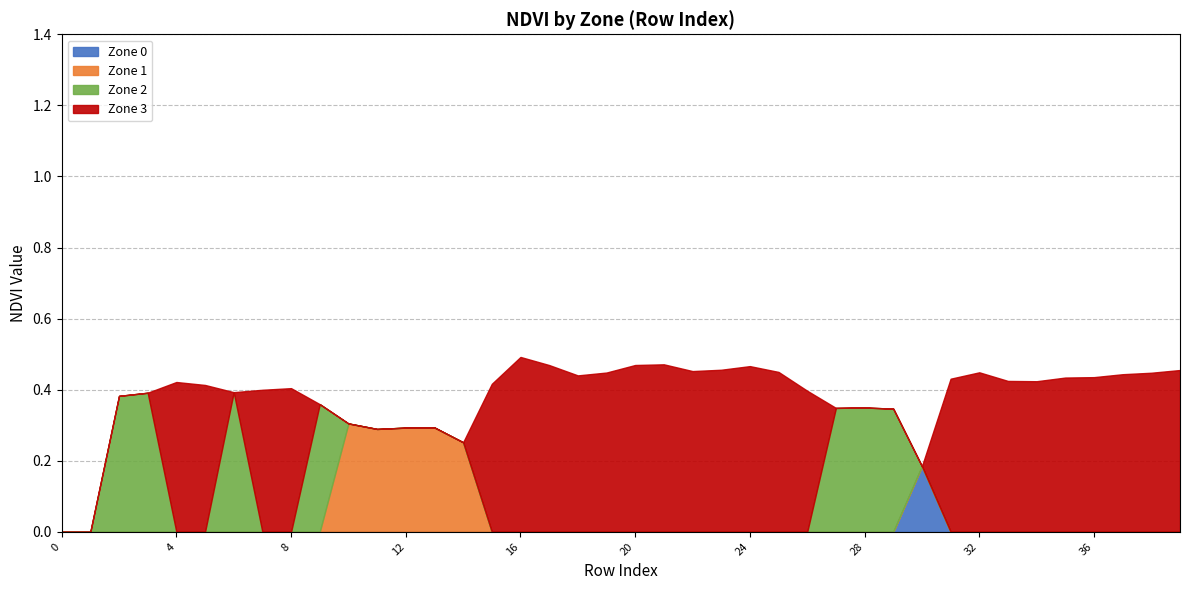

Reading left to right, extract all data points from this chart.

Zone 0: 0.0	0.0	0.0	0.0	0.0	0.0	0.0	0.0	0.0	0.0	0.0	0.0	0.0	0.0	0.0	0.0	0.0	0.0	0.0	0.0	0.0	0.0	0.0	0.0	0.0	0.0	0.0	0.0	0.0	0.0	0.2	0.0	0.0	0.0	0.0	0.0	0.0	0.0	0.0	0.0
Zone 1: 0.0	0.0	0.0	0.0	0.0	0.0	0.0	0.0	0.0	0.0	0.3	0.3	0.3	0.3	0.3	0.0	0.0	0.0	0.0	0.0	0.0	0.0	0.0	0.0	0.0	0.0	0.0	0.0	0.0	0.0	0.0	0.0	0.0	0.0	0.0	0.0	0.0	0.0	0.0	0.0
Zone 2: 0.0	0.0	0.4	0.4	0.0	0.0	0.4	0.0	0.0	0.4	0.0	0.0	0.0	0.0	0.0	0.0	0.0	0.0	0.0	0.0	0.0	0.0	0.0	0.0	0.0	0.0	0.0	0.3	0.3	0.3	0.0	0.0	0.0	0.0	0.0	0.0	0.0	0.0	0.0	0.0
Zone 3: 0.0	0.0	0.0	0.0	0.4	0.4	0.0	0.4	0.4	0.0	0.0	0.0	0.0	0.0	0.0	0.4	0.5	0.5	0.4	0.4	0.5	0.5	0.5	0.5	0.5	0.4	0.4	0.0	0.0	0.0	0.0	0.4	0.4	0.4	0.4	0.4	0.4	0.4	0.4	0.5